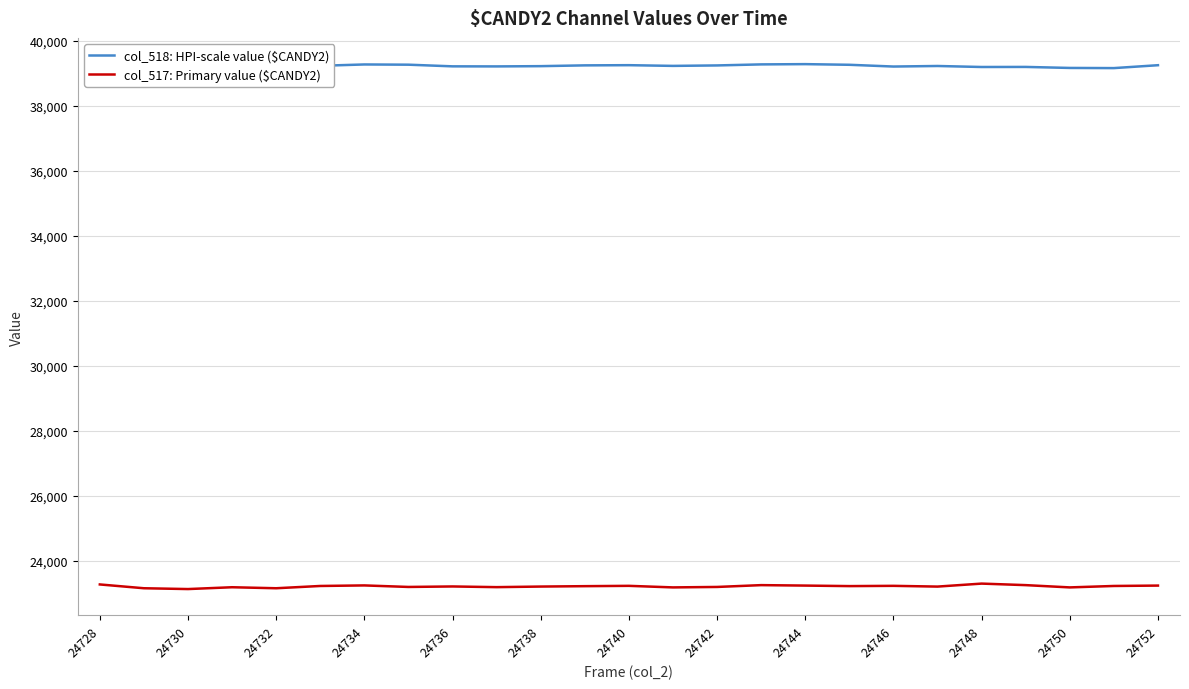

What are all the series names shown in the legend?

col_518: HPI-scale value ($CANDY2), col_517: Primary value ($CANDY2)